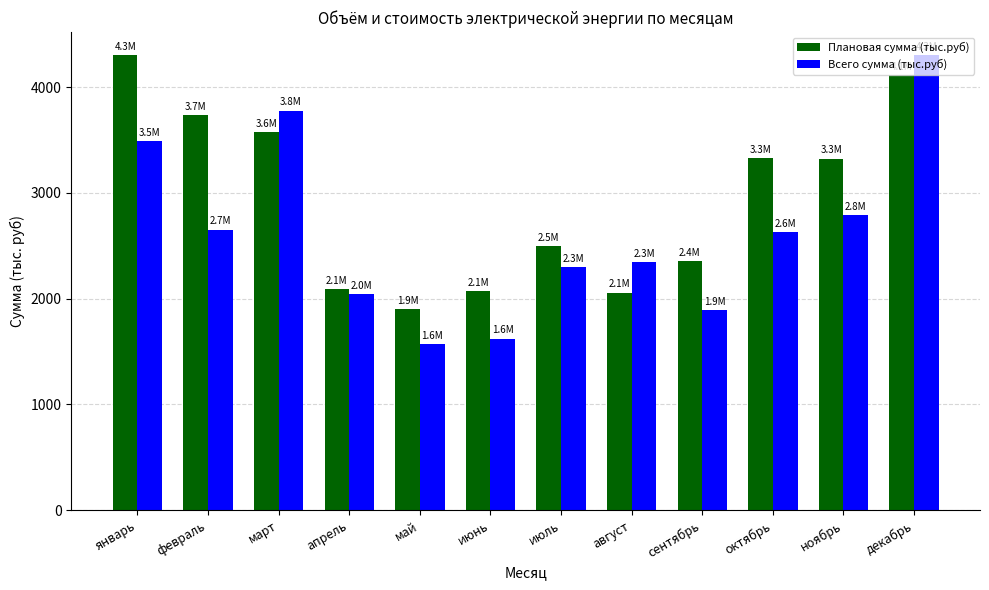

What are all the series names shown in the legend?

Плановая сумма (тыс.руб), Всего сумма (тыс.руб)